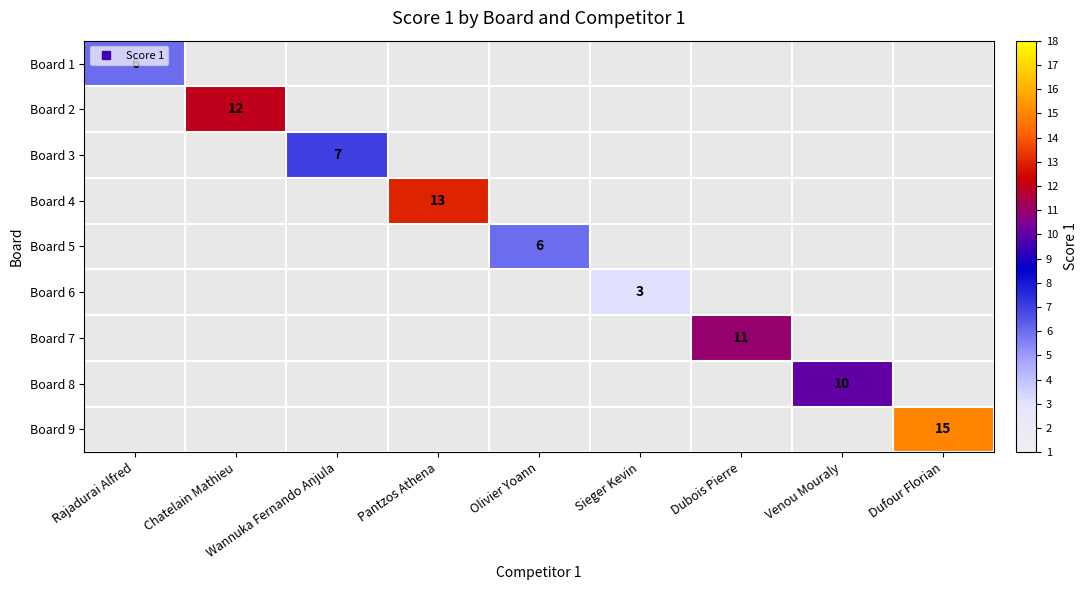

Which label corresponds to the largest value in the chart?

Dufour Florian